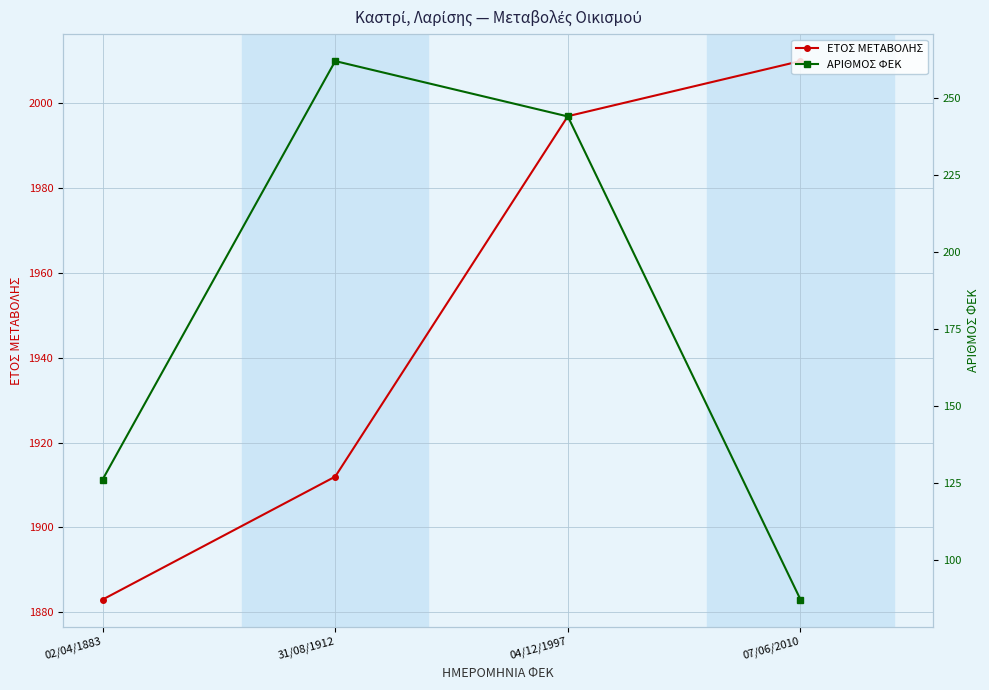

True or false: ΑΡΙΘΜΟΣ ΦΕΚ and ΕΤΟΣ ΜΕΤΑΒΟΛΗΣ intersect in this chart.

False